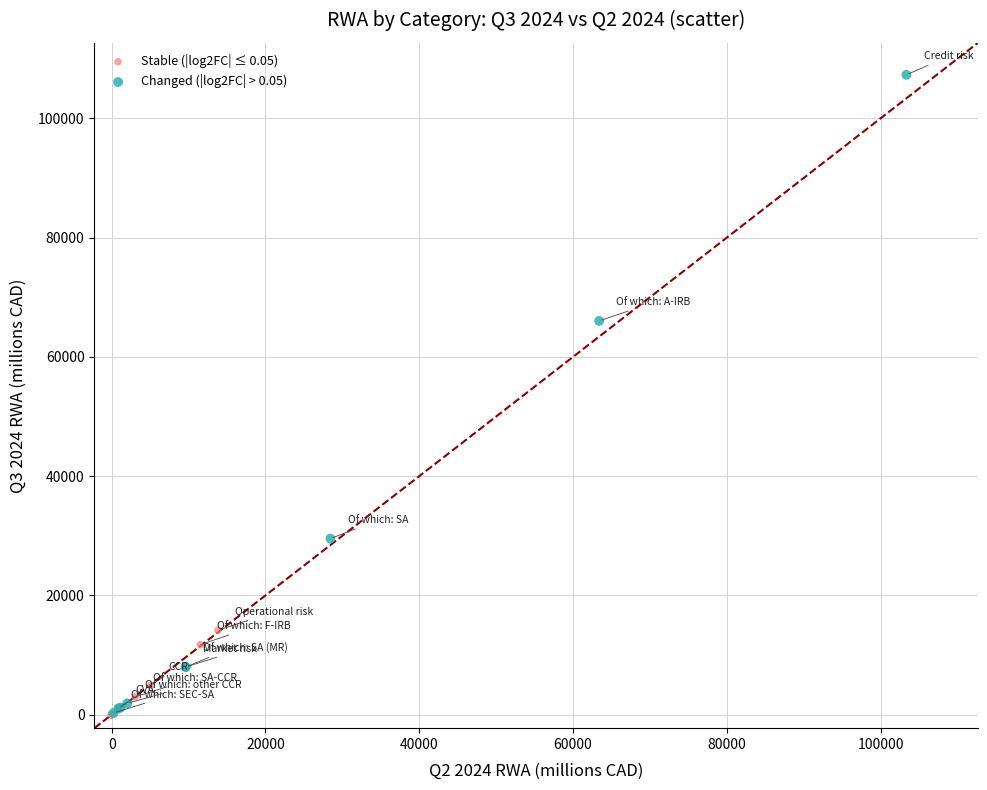

Which series contains the highest Y value?

Changed (|log2FC| > 0.05)